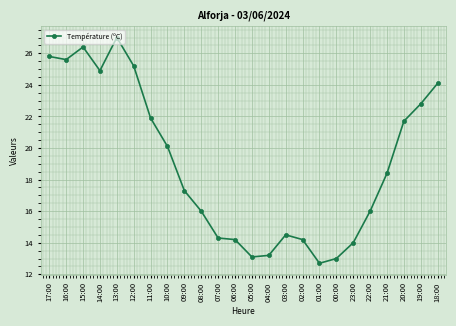

True or false: the data shows 35.4 at 19:00.

False